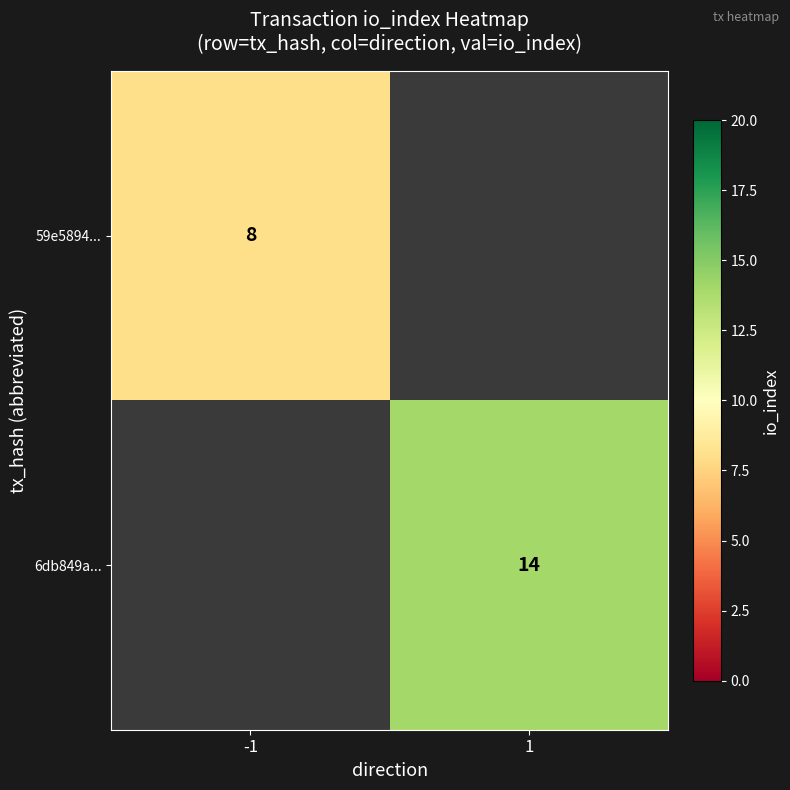

The value of 59e5894... at -1 is 8. True or false?

True